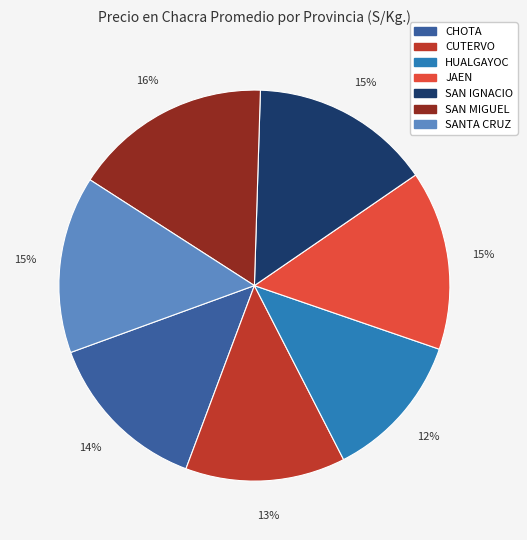

To the nearest percent, what is the average slice percentage?

14%